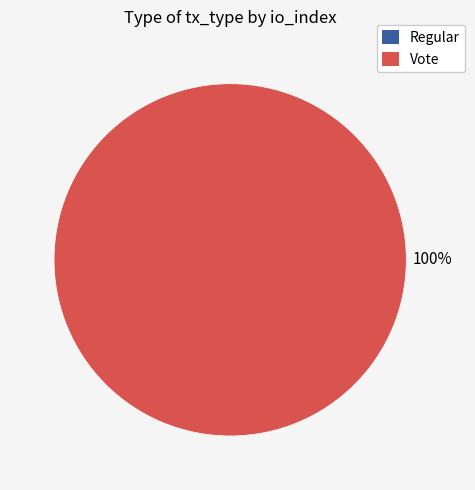

To the nearest percent, what is the combined percentage of Regular (io_index=0) and Vote (io_index=2)?

100%